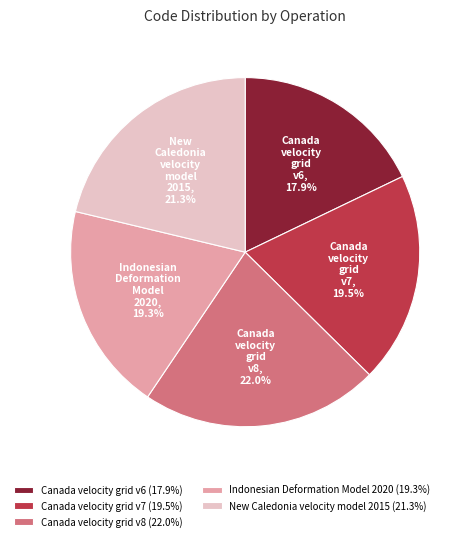

How much of the chart is everything except Canada velocity grid v7?

80.5%